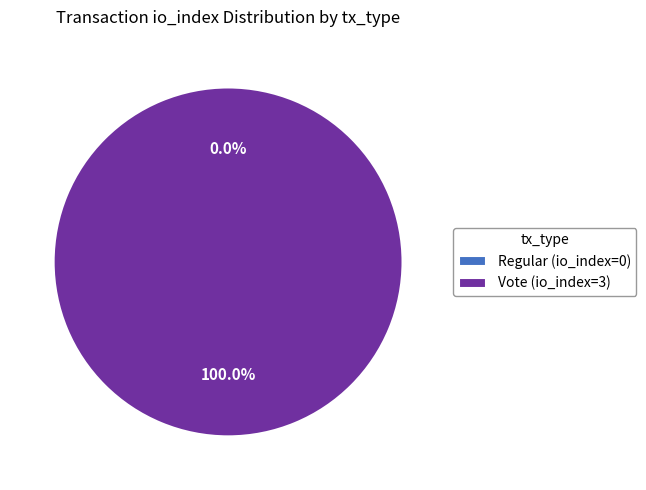

To the nearest percent, what is the combined percentage of Regular (io_index=0) and Vote (io_index=3)?

100%